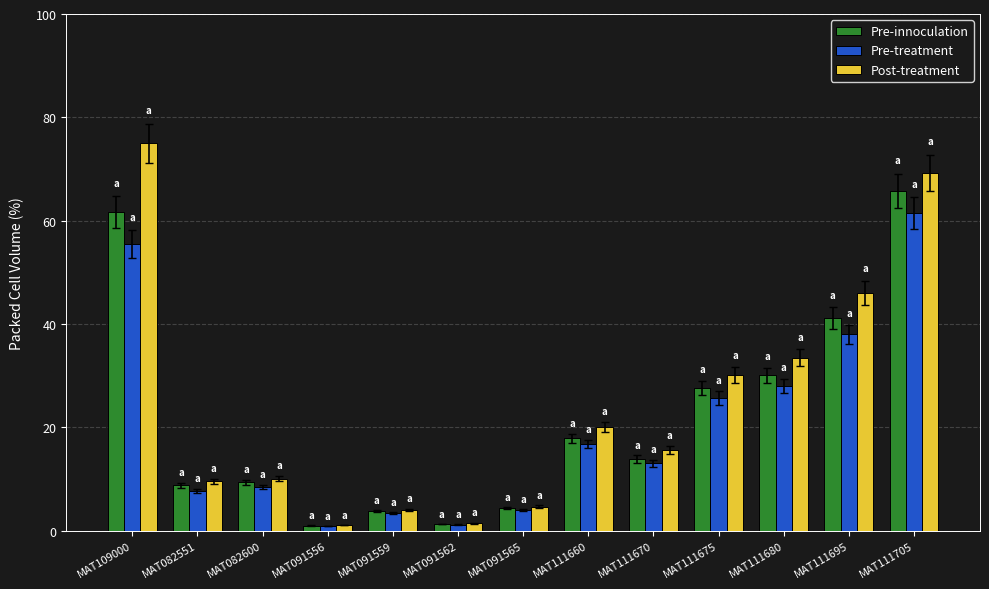

What is the minimum value for Pre-innoculation?

1.0